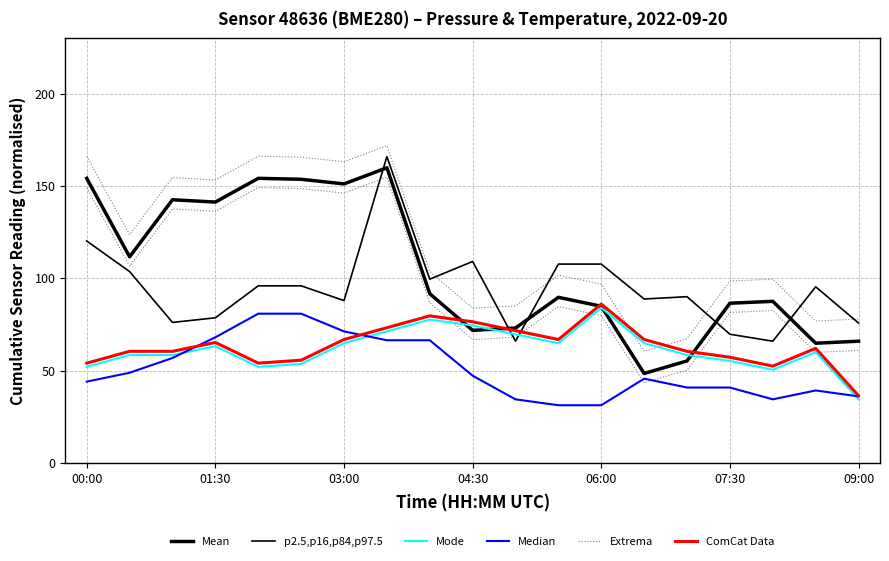

Which series has the largest total across all categories?

Mean